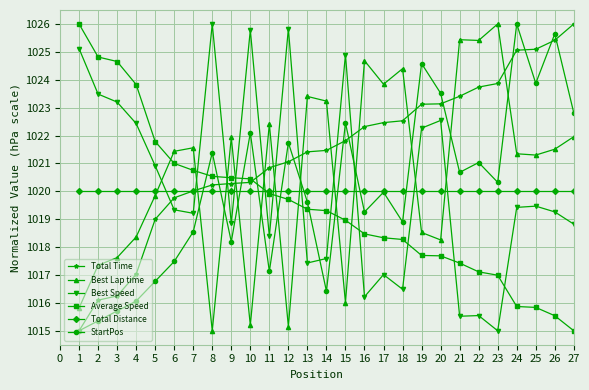

What is the value of the Best Speed point at the 1st from the left?

1025.1